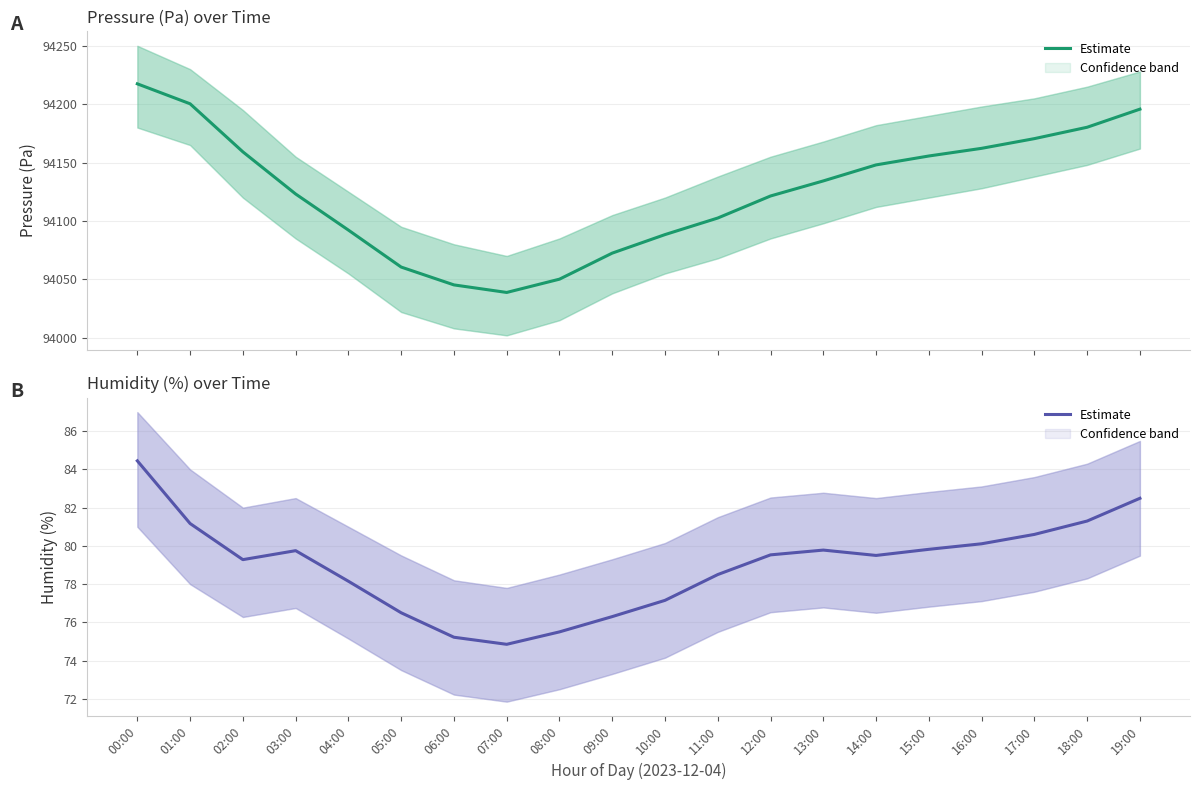

How many categories are shown in the chart?

20